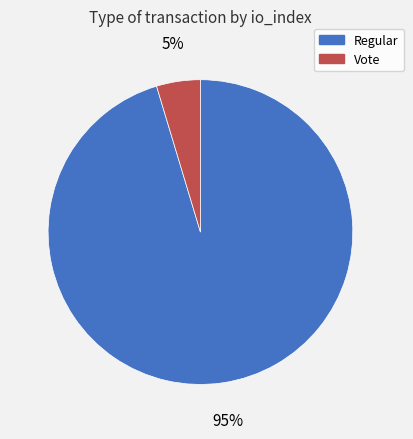

True or false: Vote accounts for 5% of the total.

True